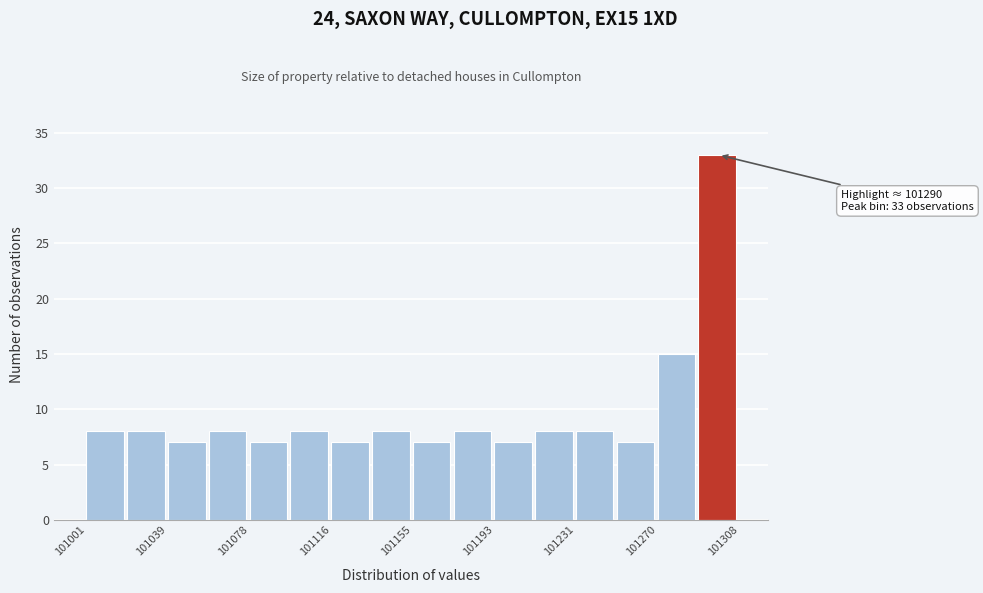

Read against the x-axis, roughly where is the centre of the tallest bar?

101300